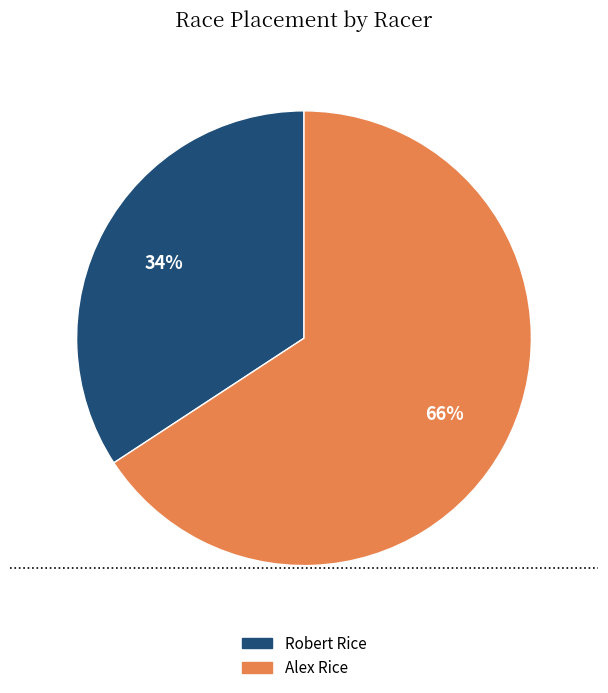

To the nearest percent, what is the combined percentage of Alex Rice and Robert Rice?

100%